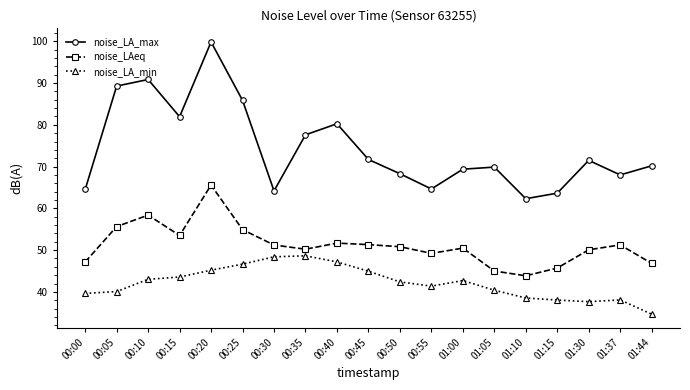

At which category does noise_LAeq reach its first local valley?

00:15